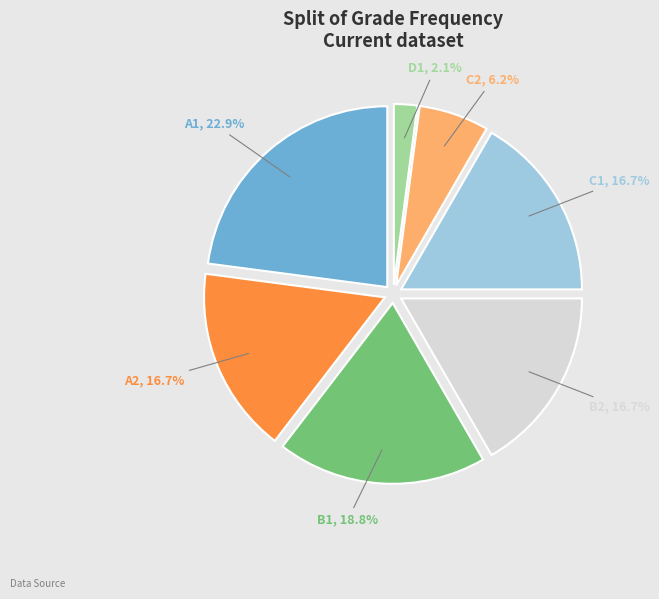

True or false: B2 accounts for 17% of the total.

True